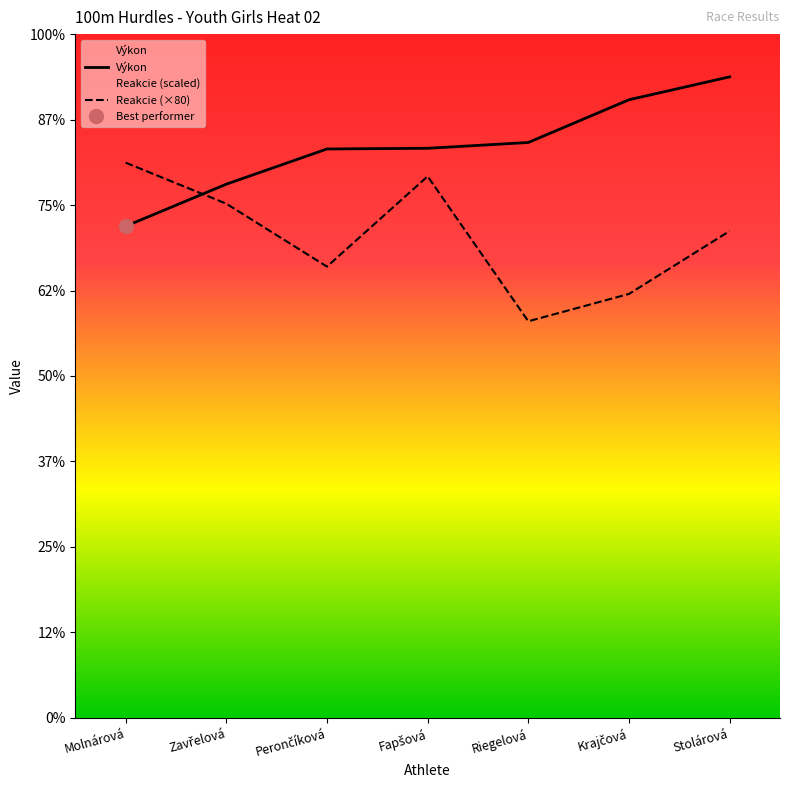

What position from the left is Fapšová?

4